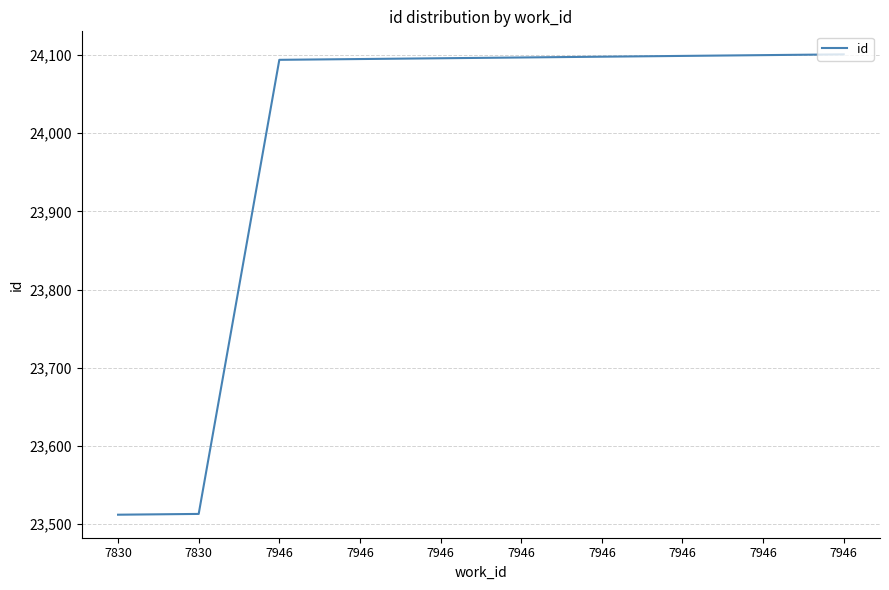

Does the chart display data point markers on the line(s)?

No